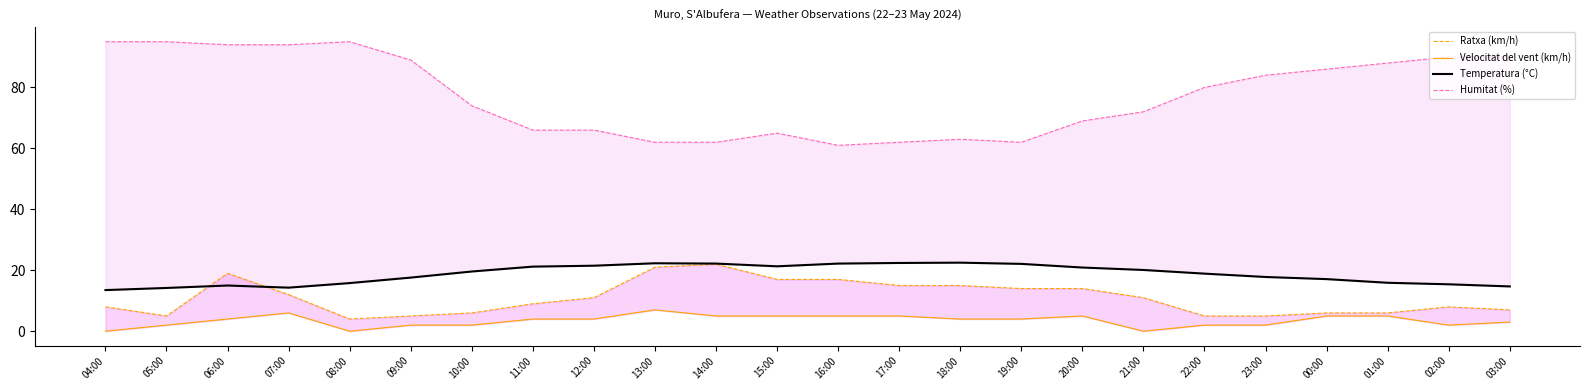

What is the label of the 4th point from the right?

00:00